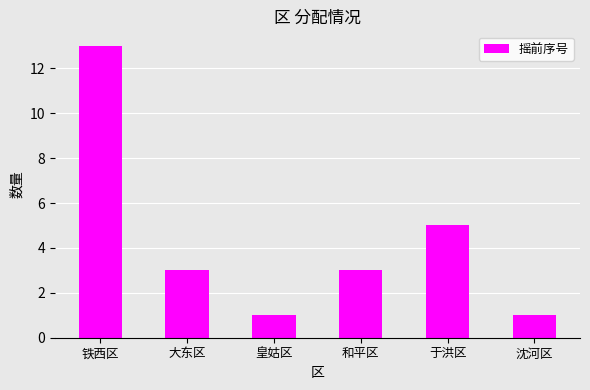

True or false: the data shows 1 at 沈河区.

True